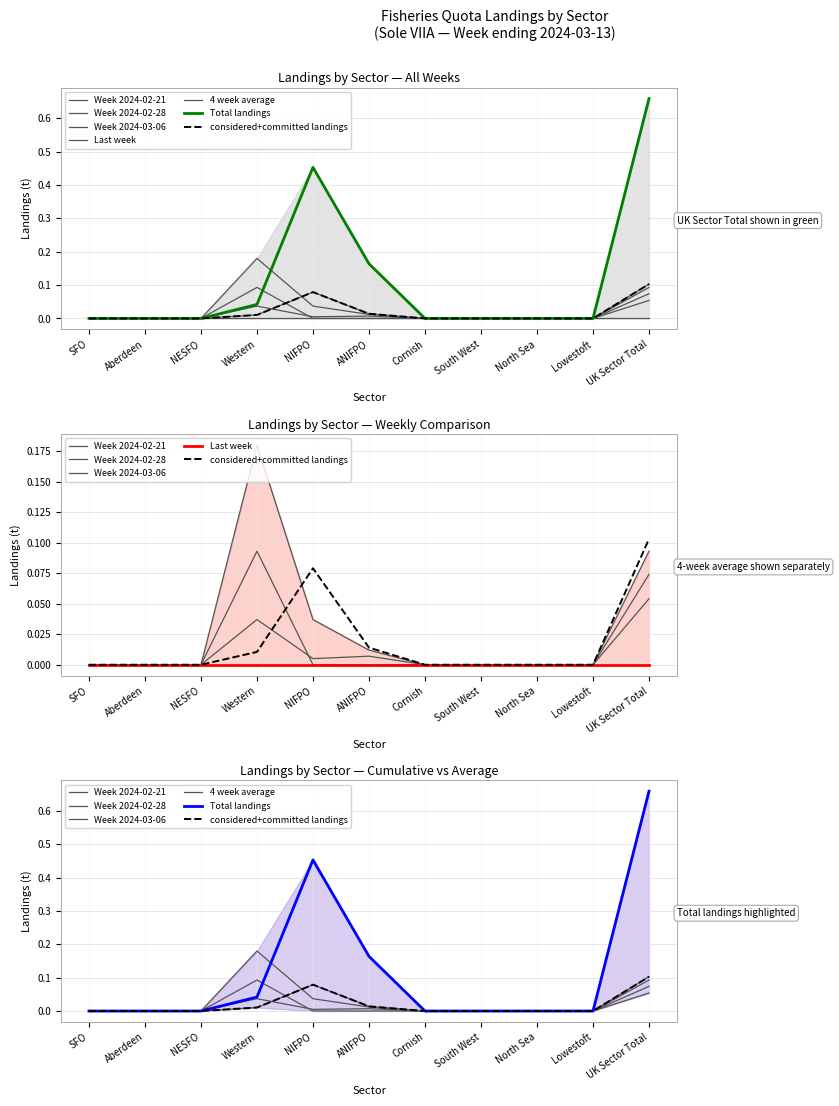

What is the sum of all Week 2024-03-06 values?

0.2